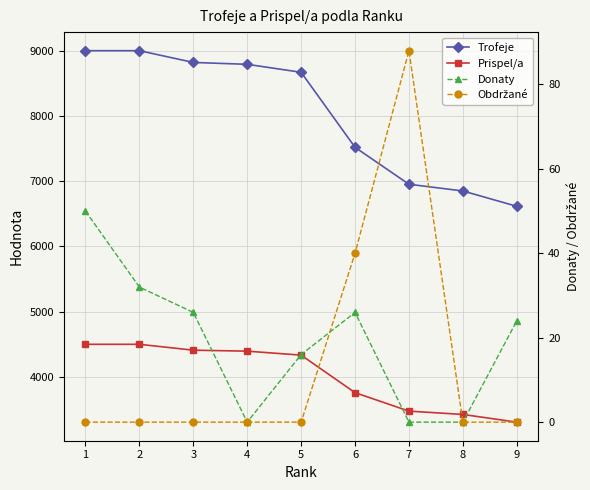

Is it true that Prispel/a equals 3476 at 7?

True